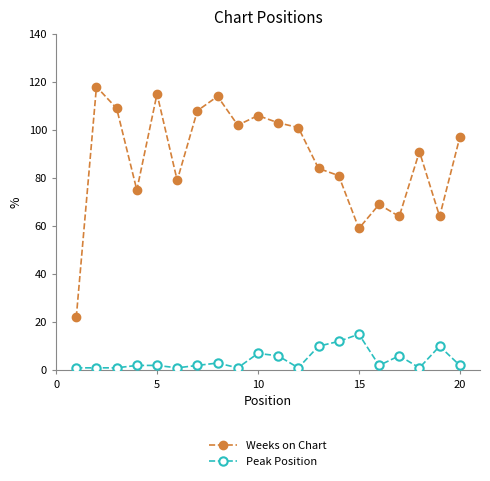

Which series has the largest range (max minus min)?

Weeks on Chart